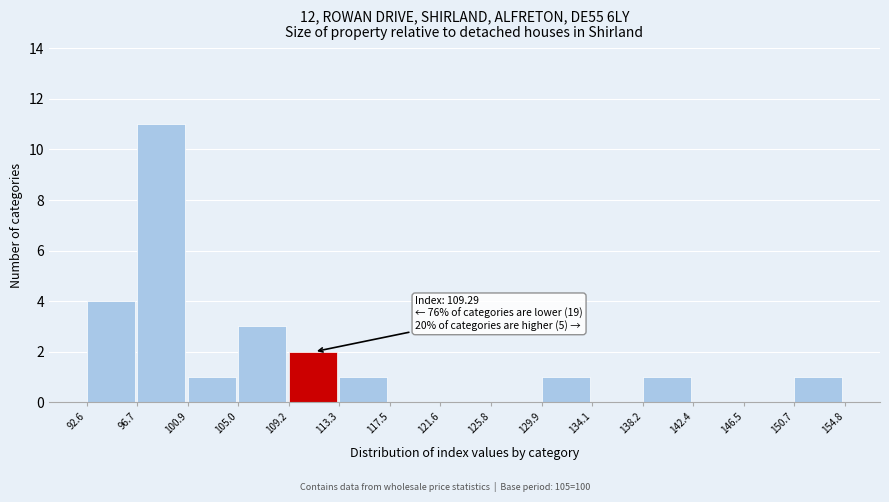

Which range on the x-axis has the tallest bar?

96.7 to 100.9